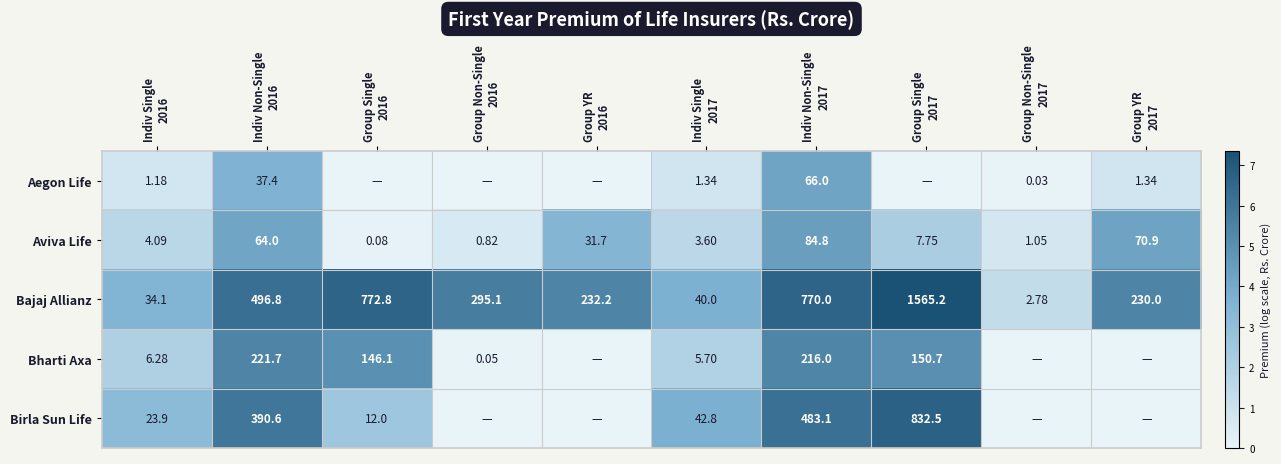

What is the difference between the highest and lowest values at Indiv Single
2017?

41.5